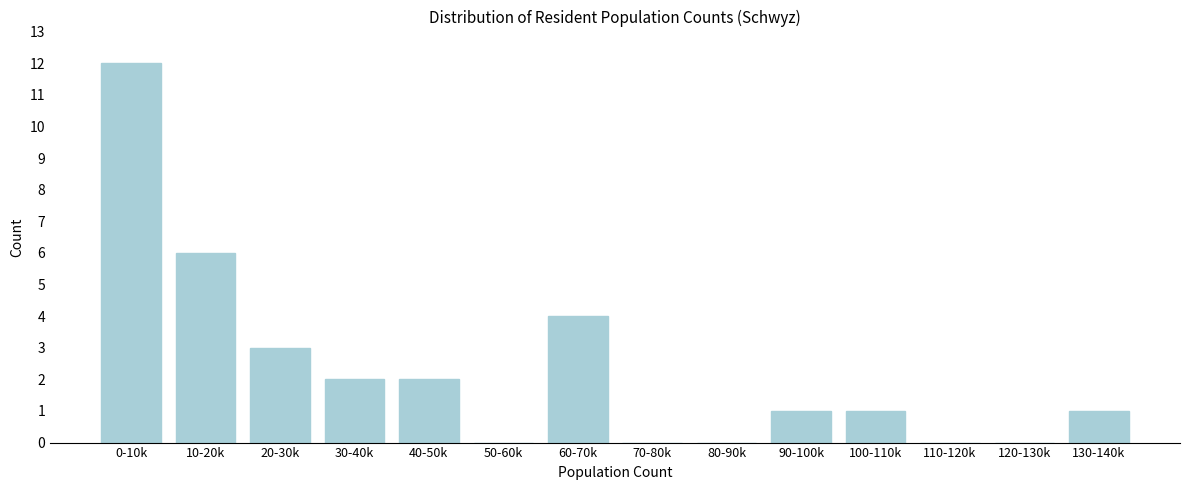

Reading left to right, what are all the values shown in this chart?

0-10k=12	10-20k=6	20-30k=3	30-40k=2	40-50k=2	50-60k=0	60-70k=4	70-80k=0	80-90k=0	90-100k=1	100-110k=1	110-120k=0	120-130k=0	130-140k=1